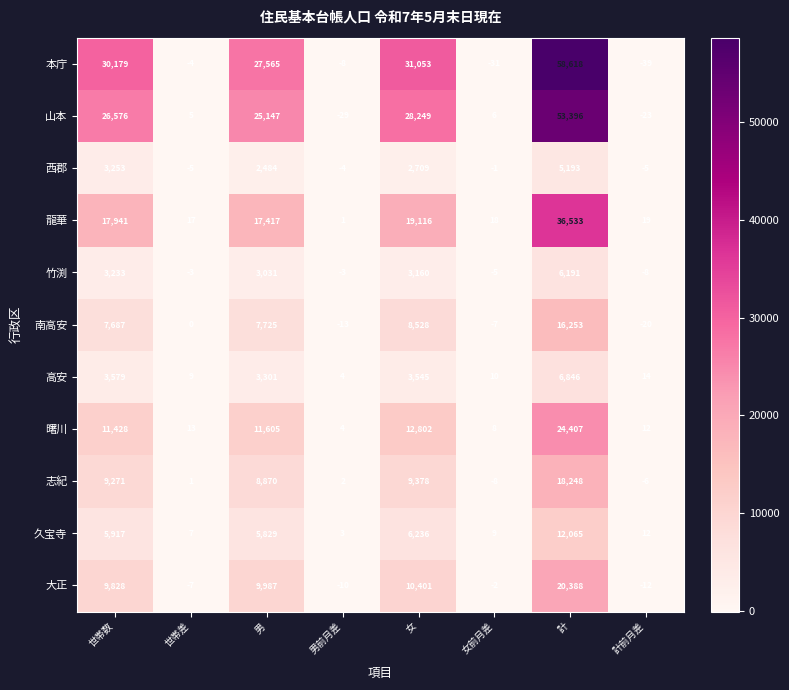

What is the average value of the 大正 series?

6322